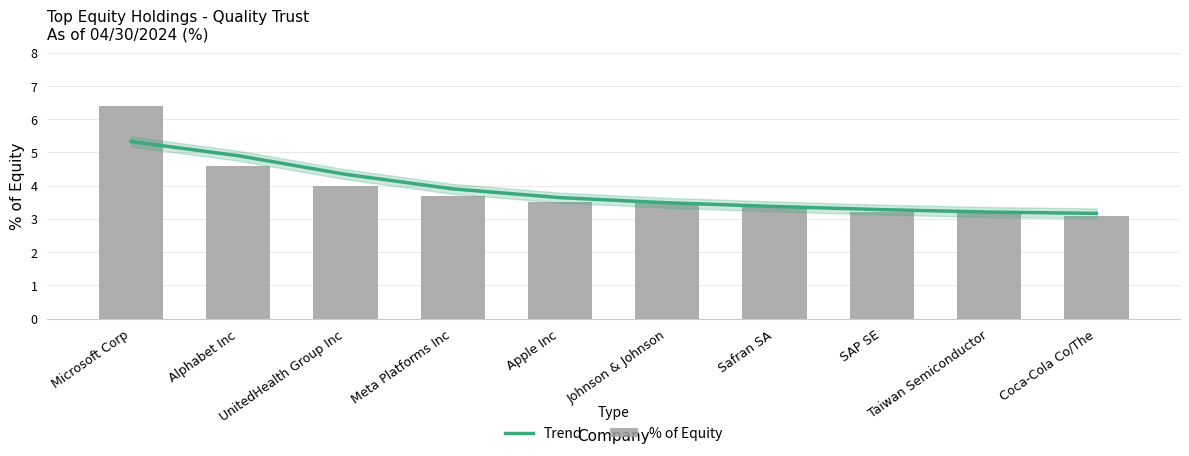

What is the difference between the % of Equity values at SAP SE and Coca-Cola Co/The?

0.1